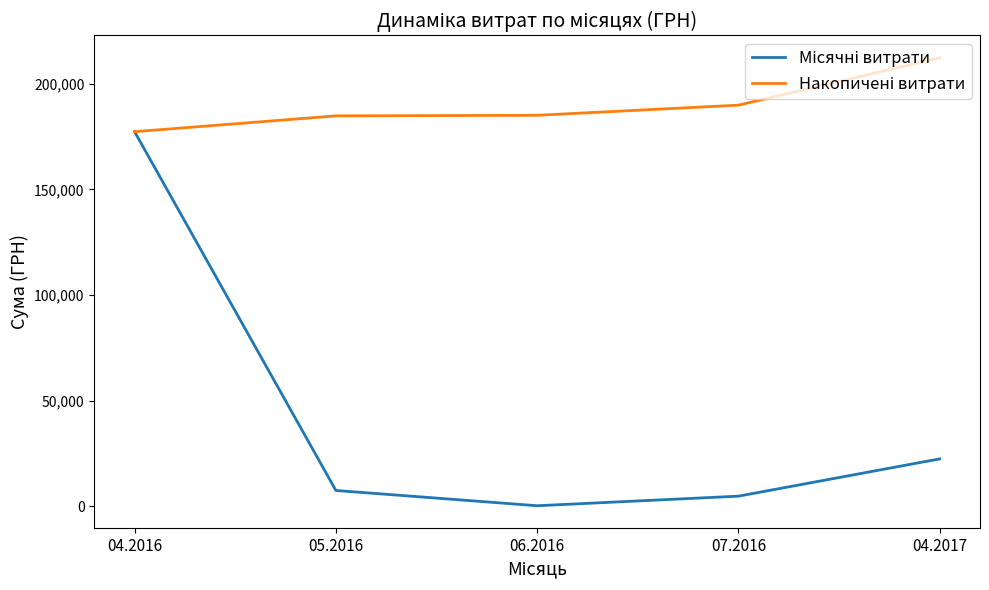

At which category is the sum across all series the highest?

04.2016